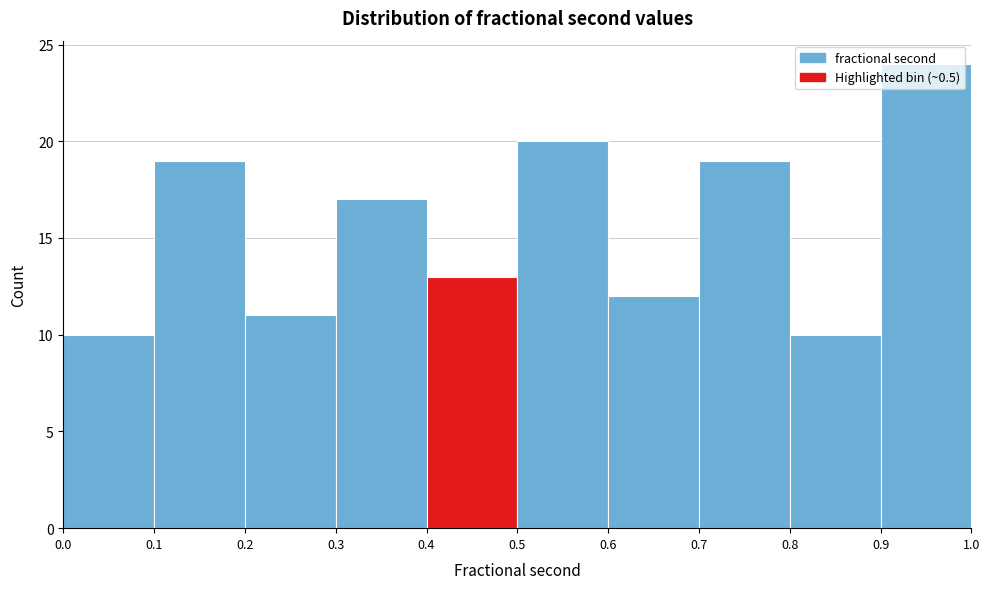

What is the height of the bar covering 0.1 to 0.2 on the x-axis? The values are not printed on the chart, so give them approximately, as read against the axis.

19